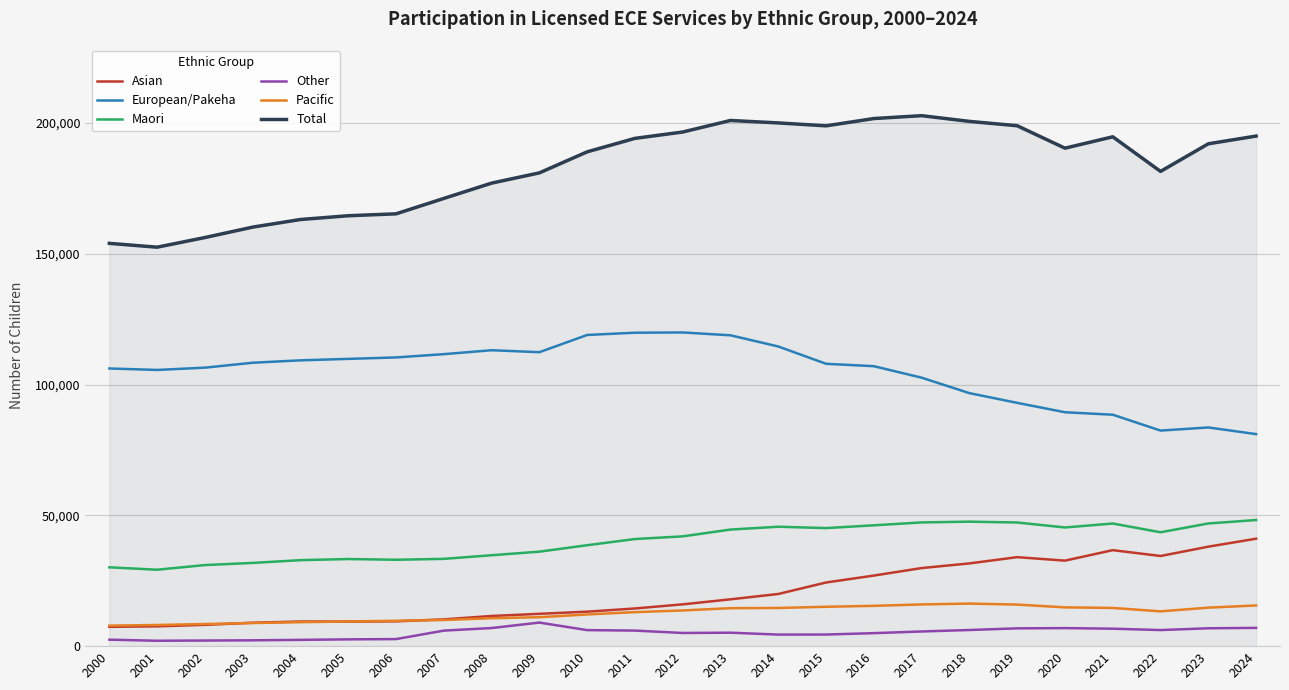

True or false: Asian and European/Pakeha intersect in this chart.

False